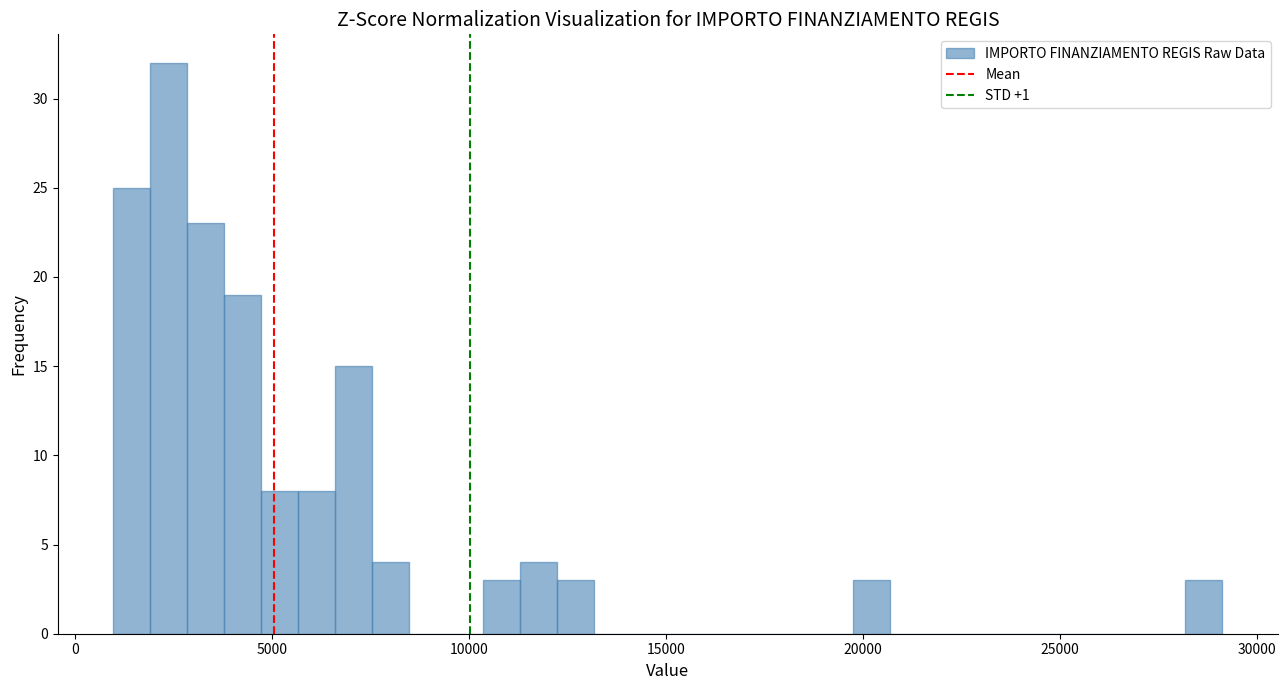

Around what value on the x-axis is the tallest bar? Give the approximate position of its centre, as read against the axis.

2500